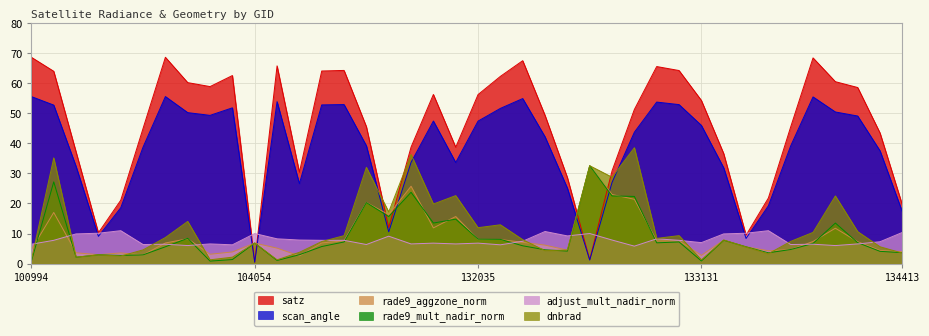

What is the minimum value for scan_angle?

0.4